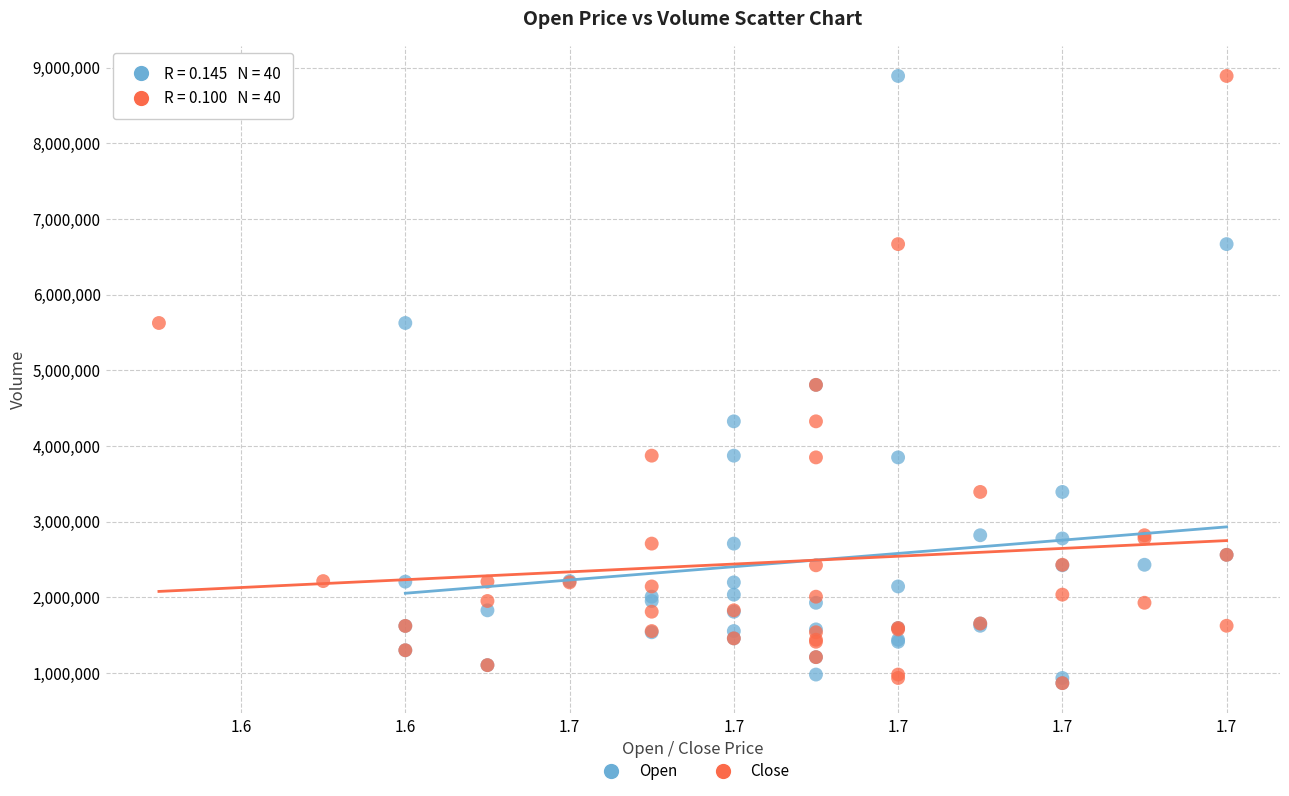

What are all the series names shown in the legend?

Open, Close